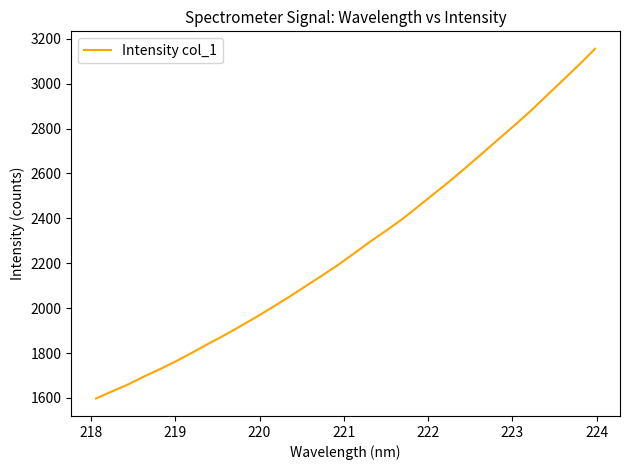

What is the smallest value displayed?

1597.4